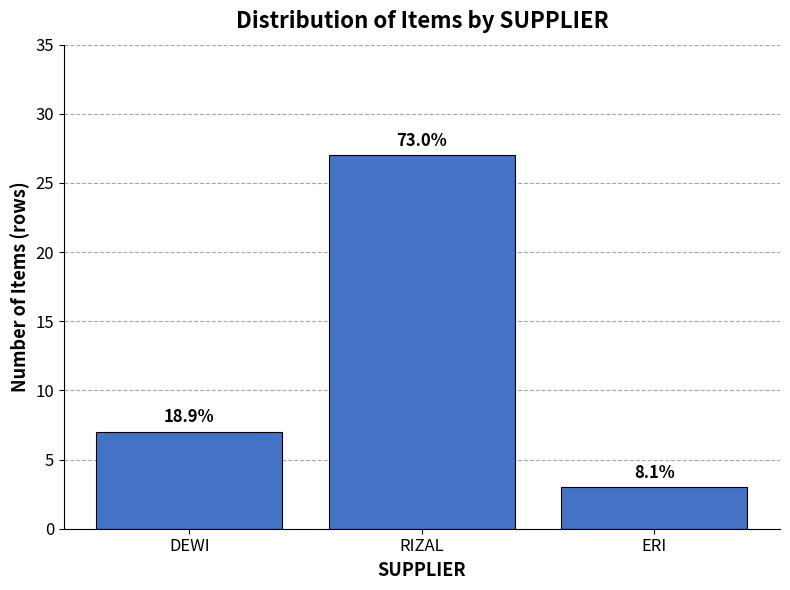

What is the label of the 2nd bar from the right?

RIZAL